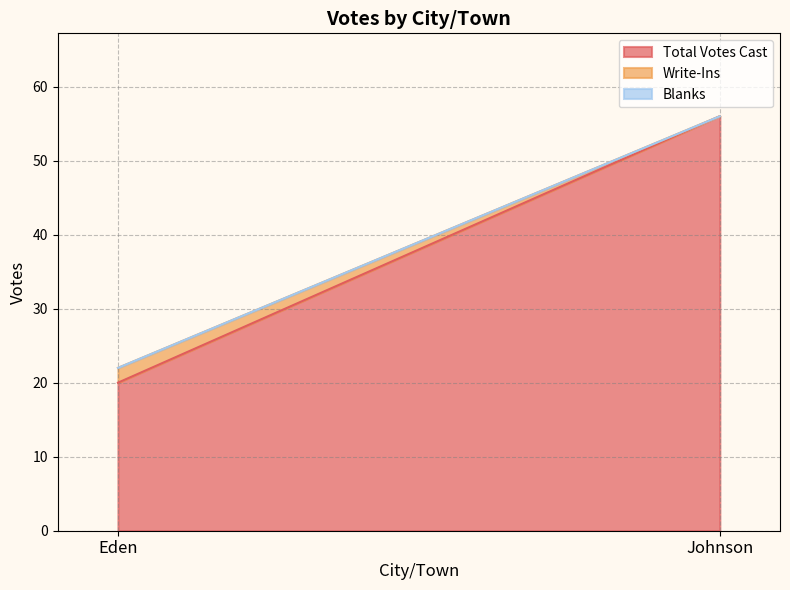

Reading left to right, list all the values displayed in this chart.

Total Votes Cast: 20	56
Write-Ins: 2	0
Blanks: 0	0